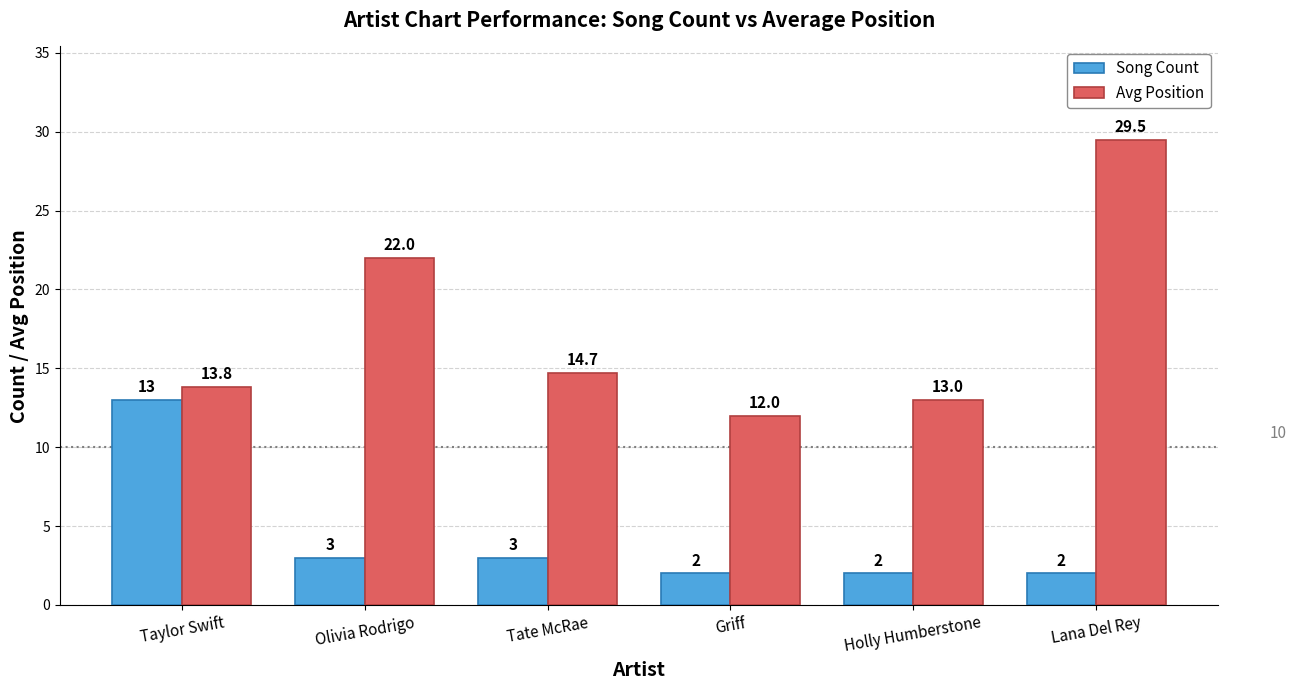

Rank the categories by Avg Position value from highest to lowest.

Lana Del Rey, Olivia Rodrigo, Tate McRae, Taylor Swift, Holly Humberstone, Griff